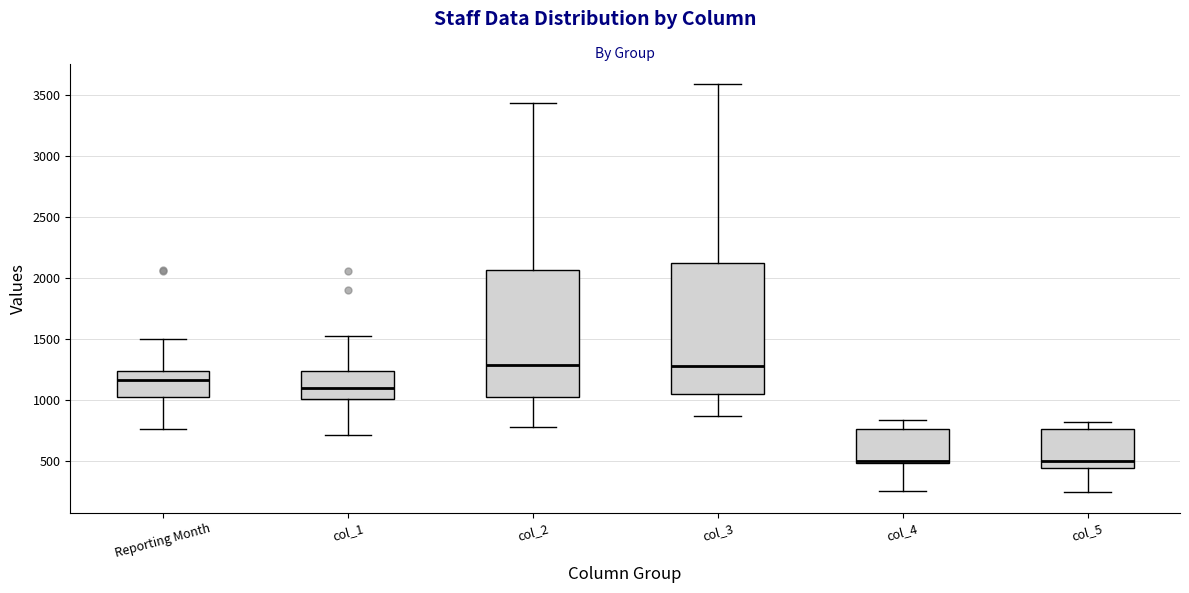

Where does the upper whisker of the box for col_5 end on the y-axis? The values are not printed on the chart, so give them approximately, as read against the axis.

800